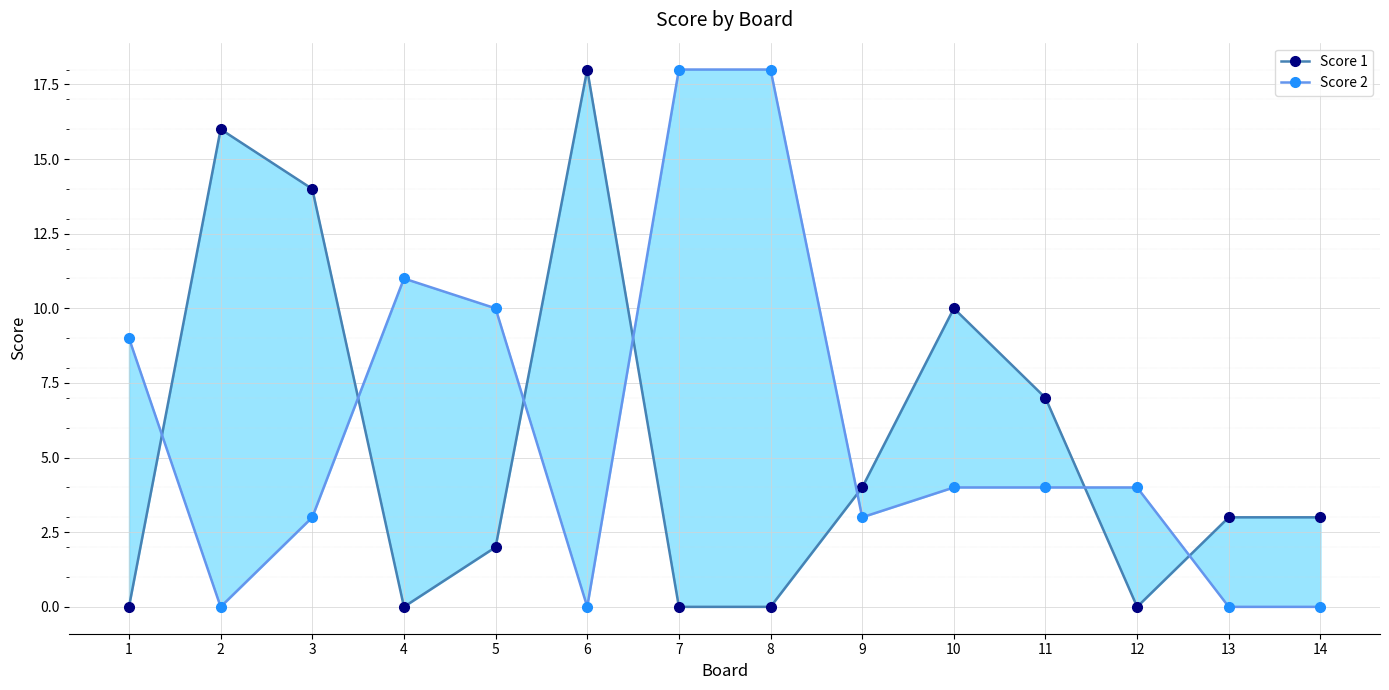

In Score 1, how many points are lower than both neighbors (excluding endpoints)?

2